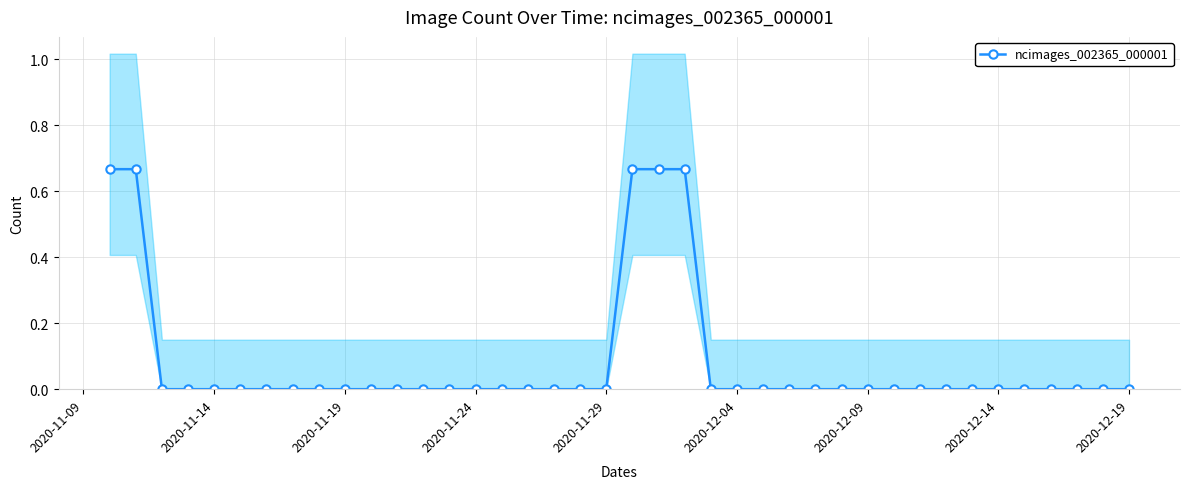

How many lines are shown in the chart?

1